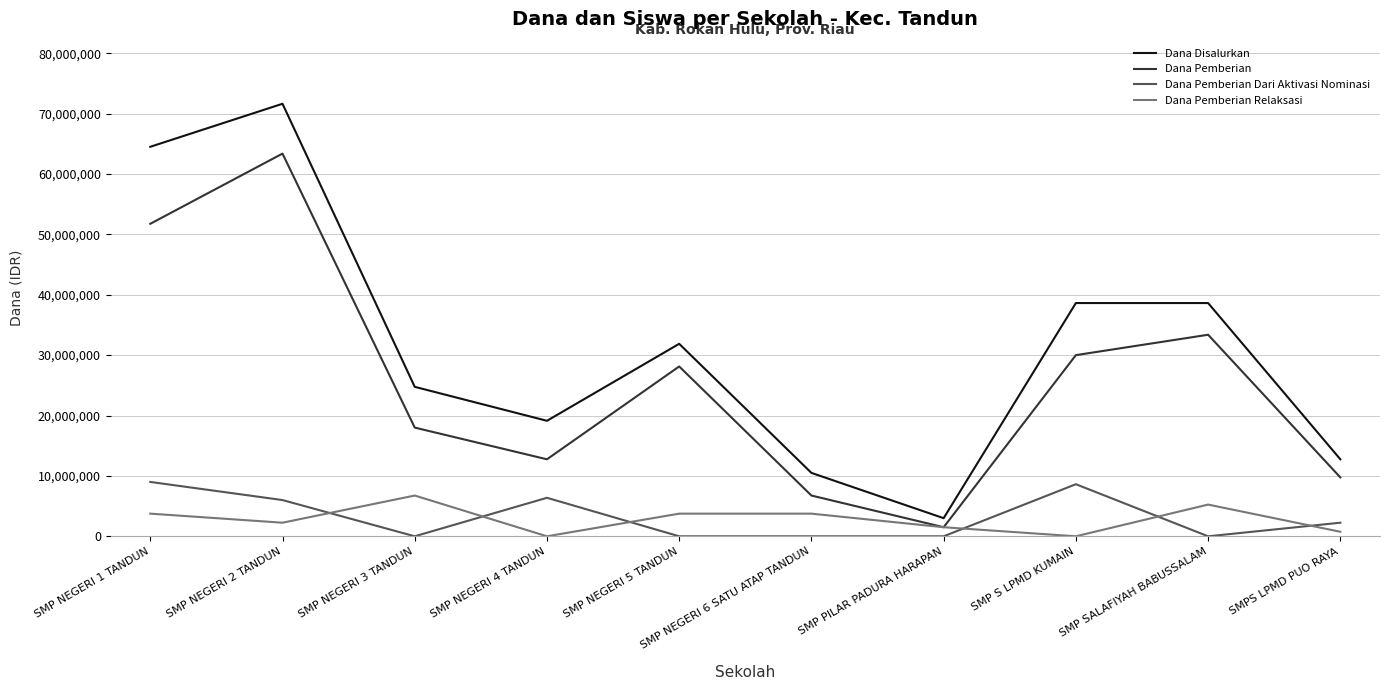

List the labels in order of Dana Pemberian value, smallest first.

SMP PILAR PADURA HARAPAN, SMP NEGERI 6 SATU ATAP TANDUN, SMPS LPMD PUO RAYA, SMP NEGERI 4 TANDUN, SMP NEGERI 3 TANDUN, SMP NEGERI 5 TANDUN, SMP S LPMD KUMAIN, SMP SALAFIYAH BABUSSALAM, SMP NEGERI 1 TANDUN, SMP NEGERI 2 TANDUN